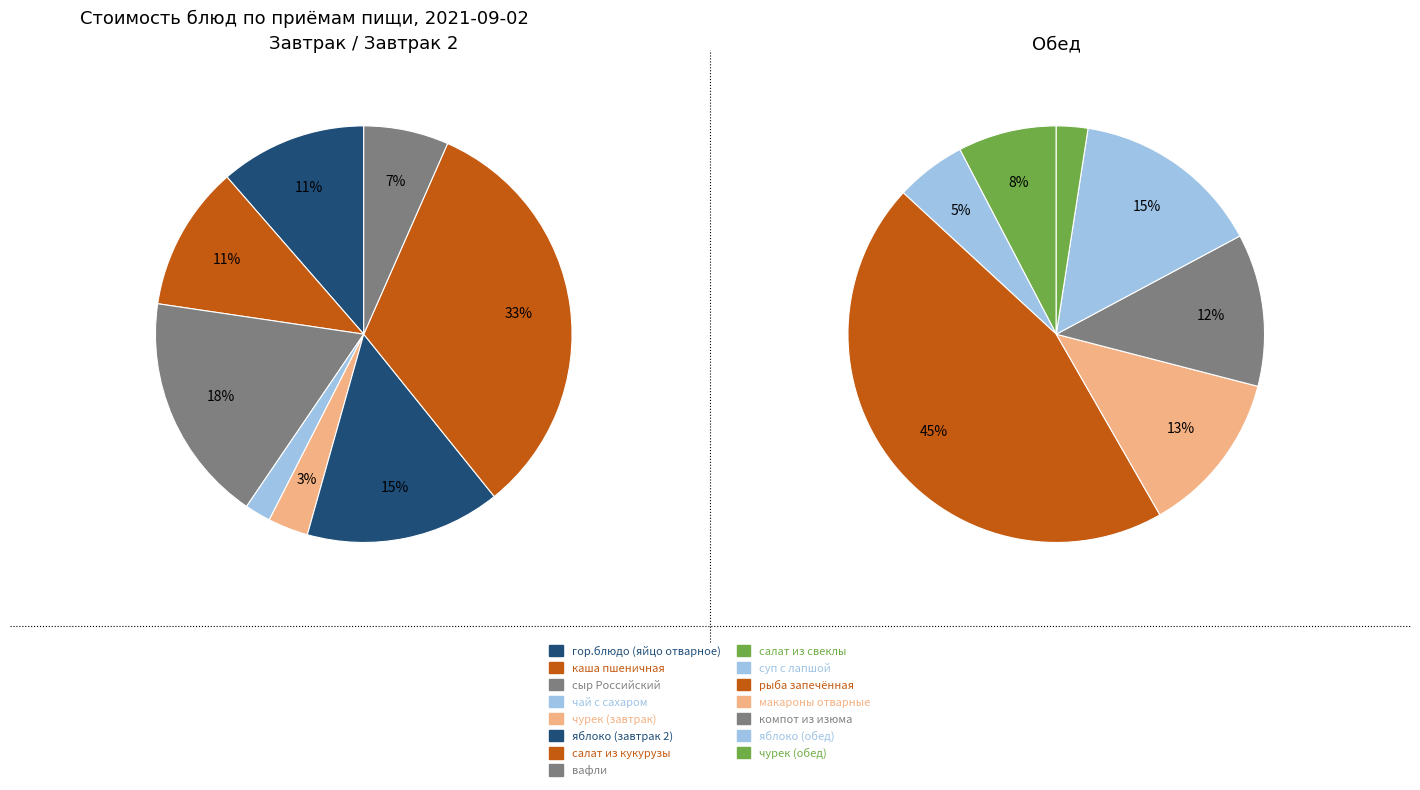

Rank the categories by value from lowest to highest.

чай с сахаром, чурек (обед), чурек (завтрак), суп с лапшой, вафли, салат из свеклы, каша пшеничная, гор.блюдо (яйцо отварное), компот из изюма, макароны отварные, яблоко (завтрак 2), яблоко (обед), сыр Российский, салат из кукурузы, рыба запечённая